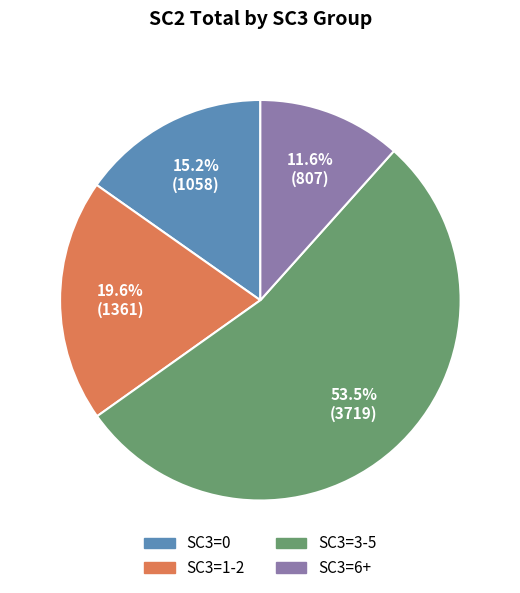

Count the number of slices in the pie.

4